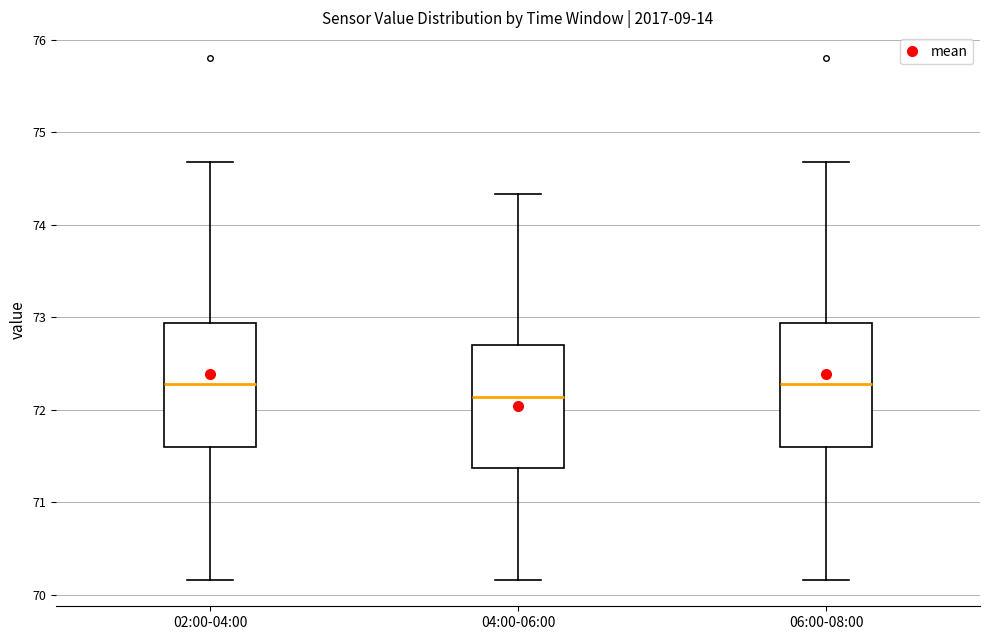

Reading left to right, read every box against the y-axis: the position of its median line, the range the box covers, and the ends of its whiskers. The values are not printed on the chart, so give them approximately, as read against the axis.

02:00-04:00: median 72.3, box 71.6 to 72.9, whiskers 70.2 to 74.7
04:00-06:00: median 72.1, box 71.4 to 72.7, whiskers 70.2 to 74.3
06:00-08:00: median 72.3, box 71.6 to 72.9, whiskers 70.2 to 74.7